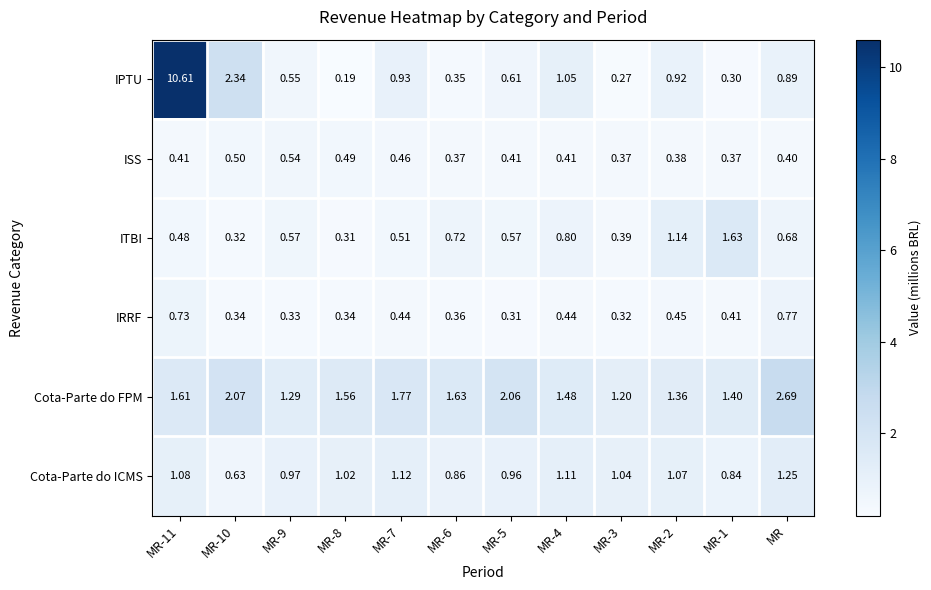

At MR-1, list the series in order from largest to smallest.

ITBI, Cota-Parte do FPM, Cota-Parte do ICMS, IRRF, ISS, IPTU